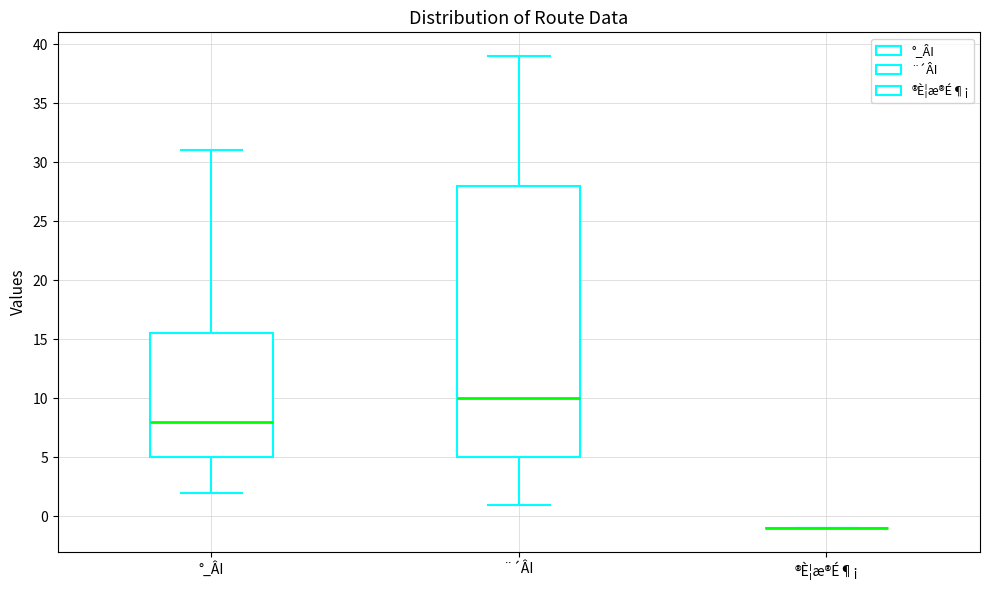

Reading left to right, transcribe this box plot: for each box, give where its median line is, the range the box spans, and where its two whiskers end, as read against the y-axis. The values are not printed on the chart, so give them approximately, as read against the axis.

°_ÂI: median 8.0, box 5.0 to 15.5, whiskers 2.0 to 31.0
¨´ÂI: median 10.0, box 5.0 to 28.0, whiskers 1.0 to 39.0
®È¦æ®É¶¡: box collapsed to a line at -1.0, whiskers -1.0 to -1.0